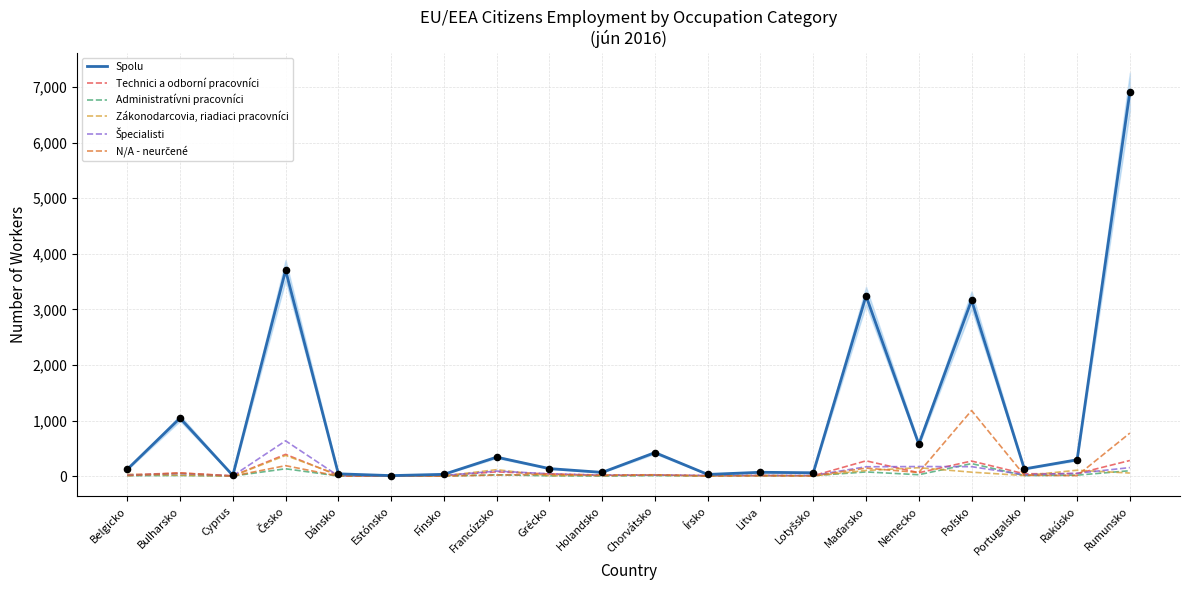

What are all the series names shown in the legend?

Spolu, Technici a odborní pracovníci, Administratívni pracovníci, Zákonodarcovia, riadiaci pracovníci, Špecialisti, N/A - neurčené